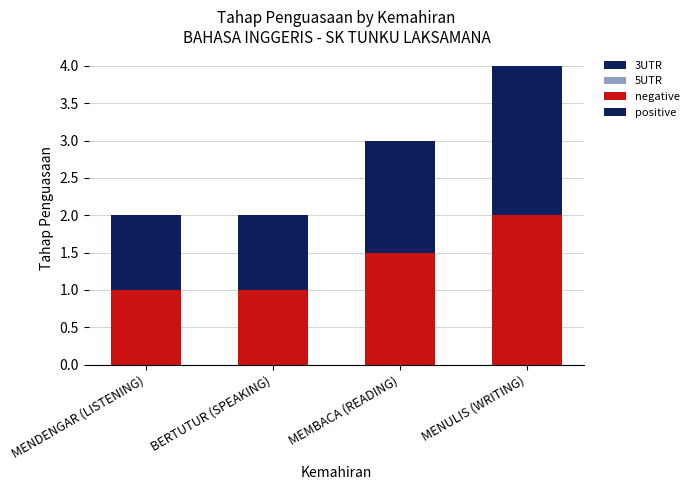

At which category is the sum across all series the highest?

MENULIS (WRITING)